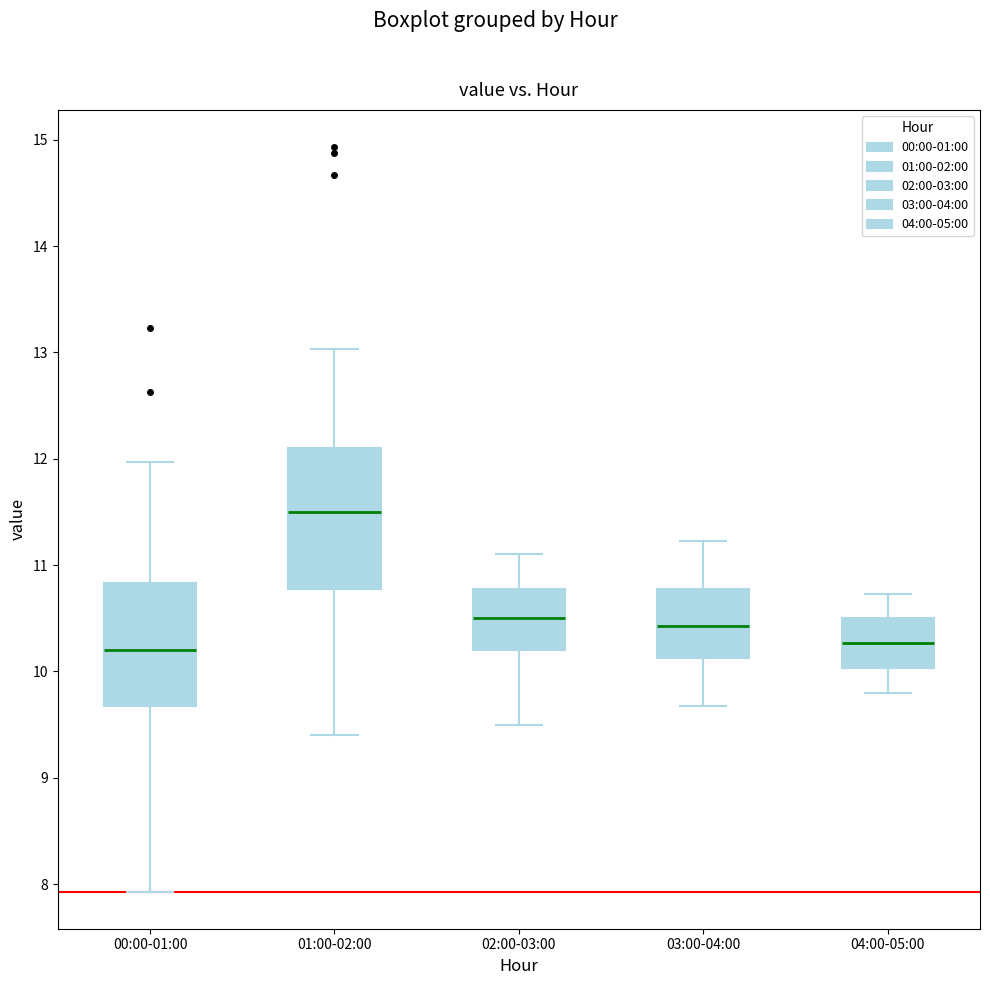

Reading left to right, read every box against the y-axis: the position of its median line, the range the box covers, and the ends of its whiskers. The values are not printed on the chart, so give them approximately, as read against the axis.

00:00-01:00: median 10.2, box 9.7 to 10.8, whiskers 7.9 to 12.0
01:00-02:00: median 11.5, box 10.8 to 12.1, whiskers 9.4 to 13.0
02:00-03:00: median 10.5, box 10.2 to 10.8, whiskers 9.5 to 11.1
03:00-04:00: median 10.4, box 10.1 to 10.8, whiskers 9.7 to 11.2
04:00-05:00: median 10.3, box 10.0 to 10.5, whiskers 9.8 to 10.7